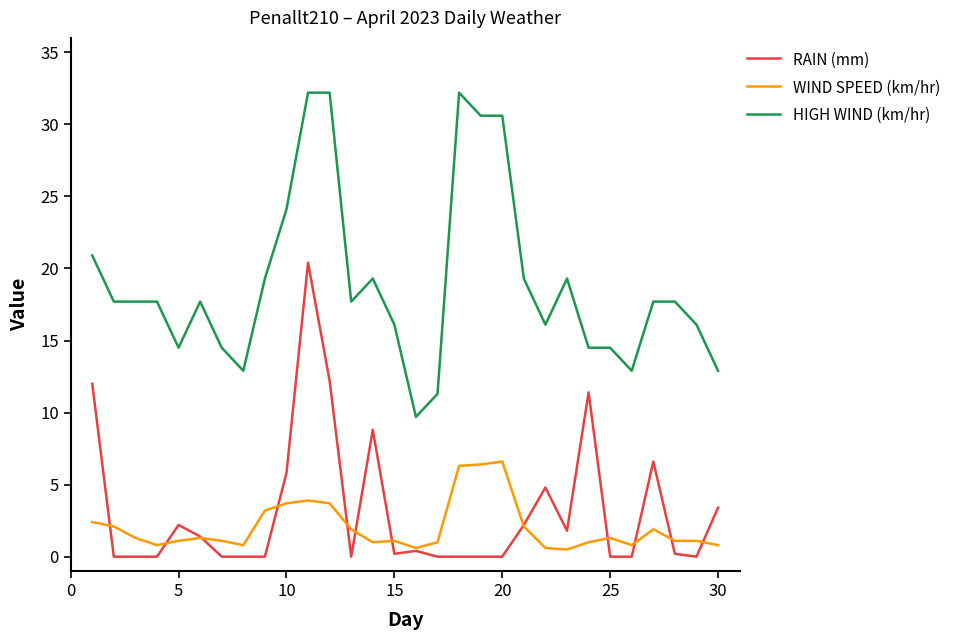

True or false: WIND SPEED (km/hr) and HIGH WIND (km/hr) intersect in this chart.

False